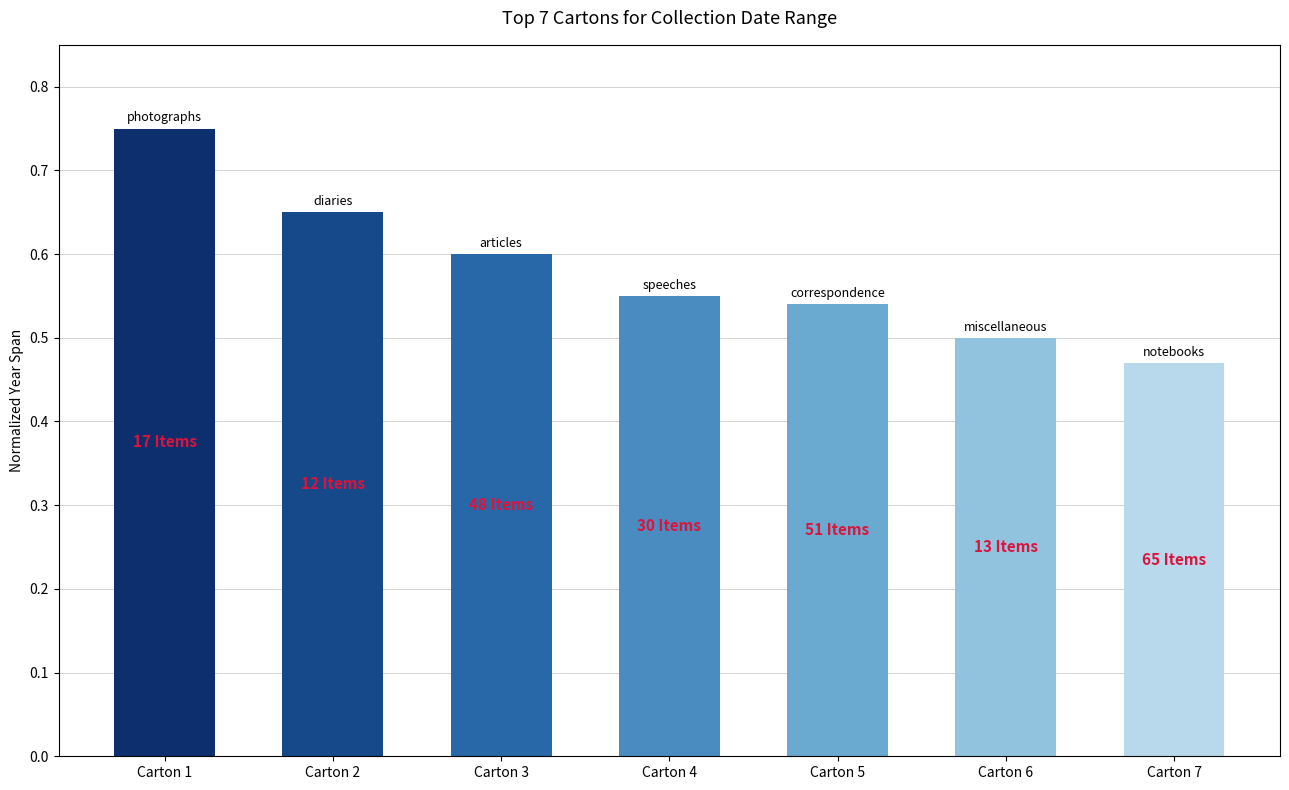

True or false: the data shows 0.2 at Carton 3.

False